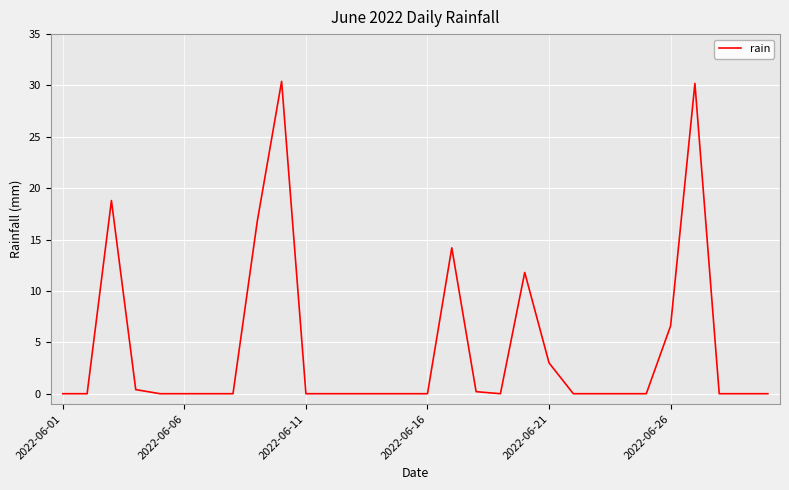

What is the maximum value shown in the chart?

30.4